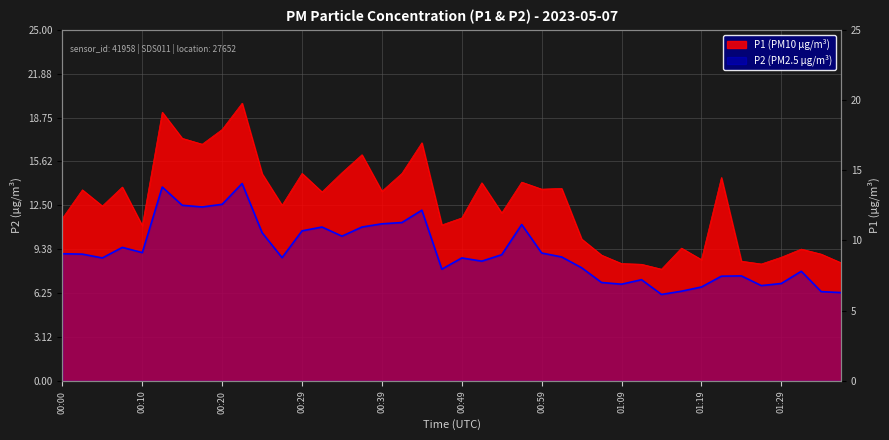

What is the difference between the maximum and minimum values in the P1 series?

11.8